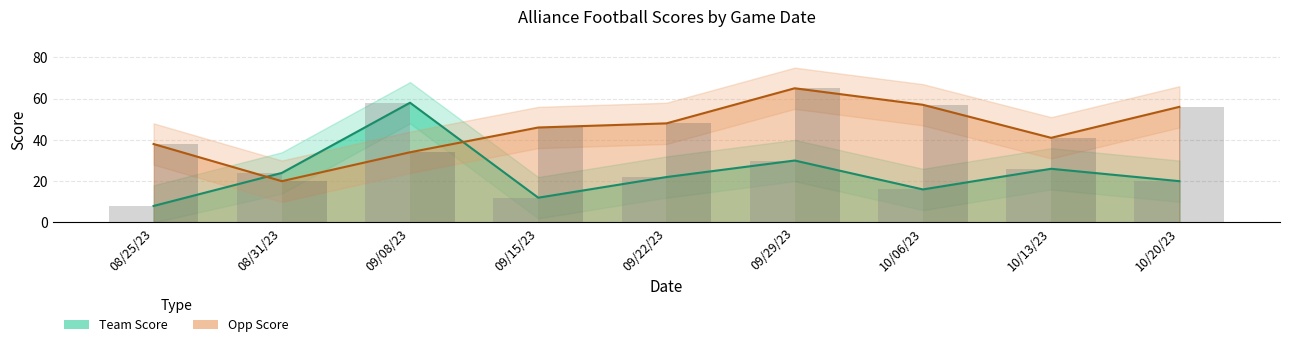

What is the highest value of the Opp Score series?

65